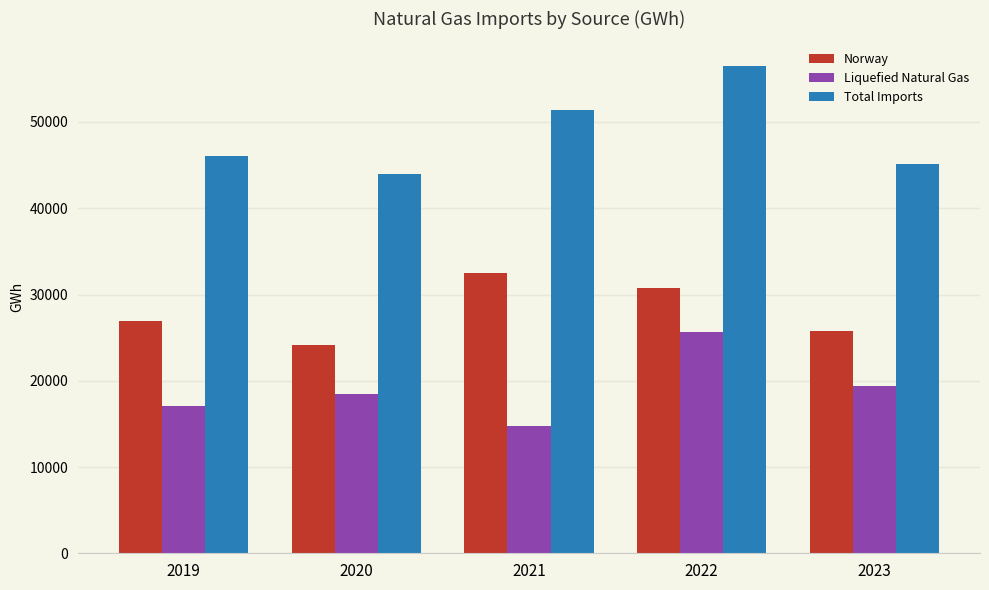

Which category has the lowest value across all series?

2021